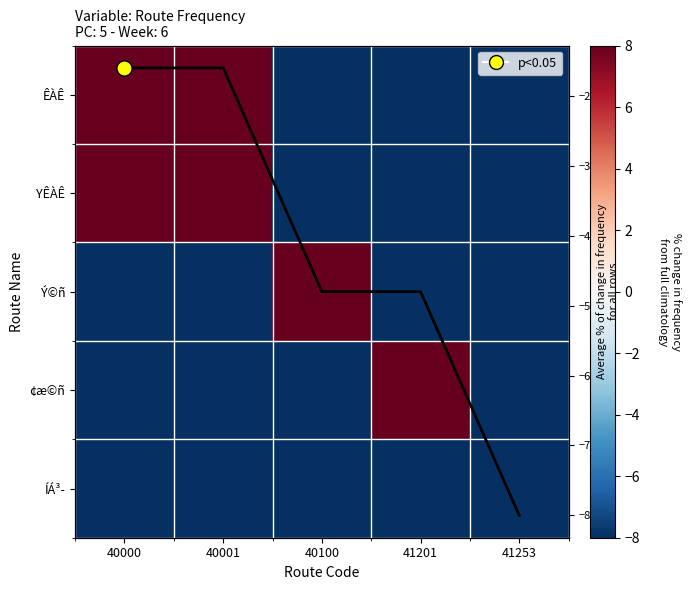

What is the highest value of the YÊÀÊ series?

8.0